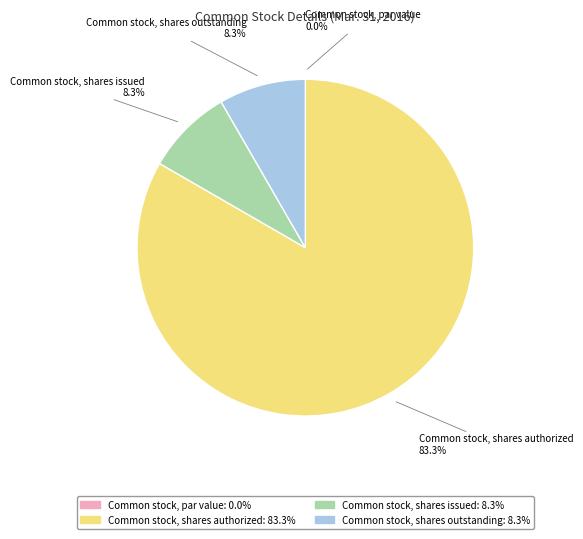

To the nearest percent, what percentage of the pie is Common stock, shares issued?

8%